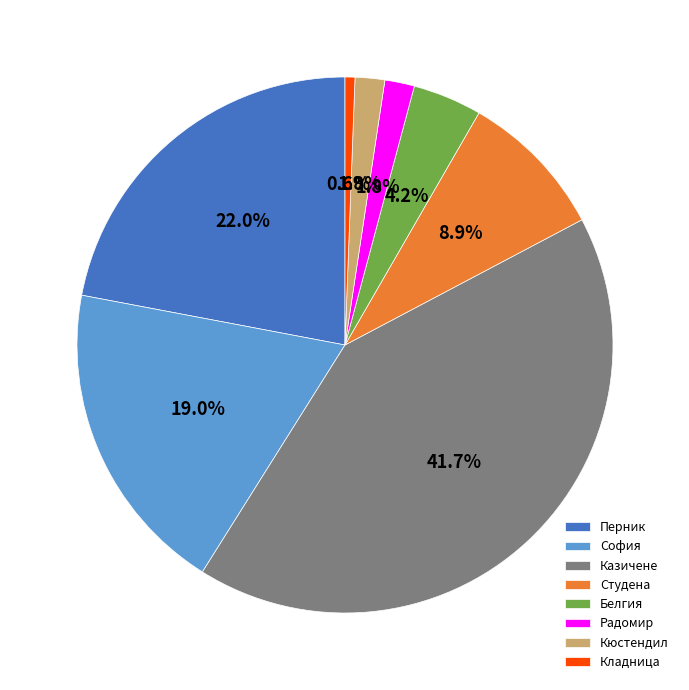

Which slice is the smallest?

Кладница